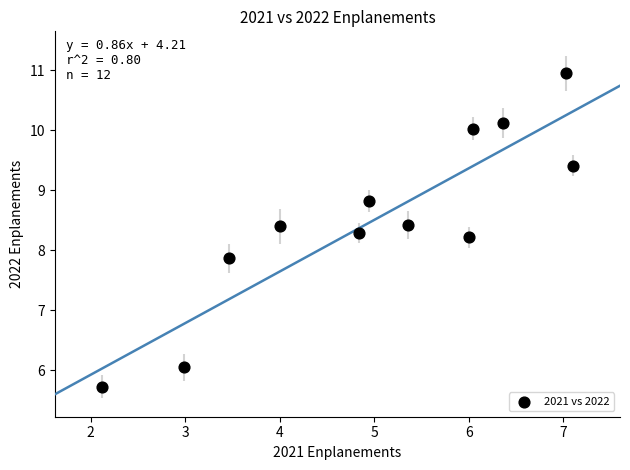

What Y value in the scatter plot is closest to 8?

7.9